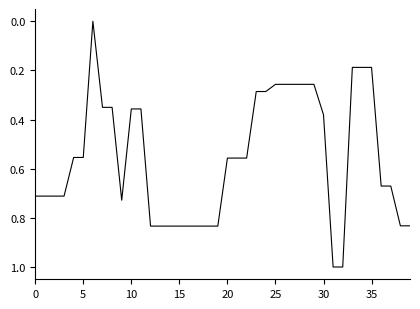

What is the difference between the maximum and minimum values?

1.0